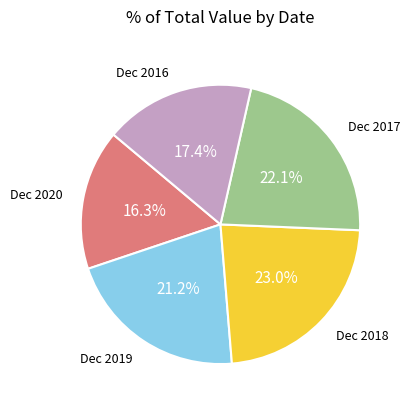

To the nearest percent, what is the difference between the largest and smallest slice percentages?

7%